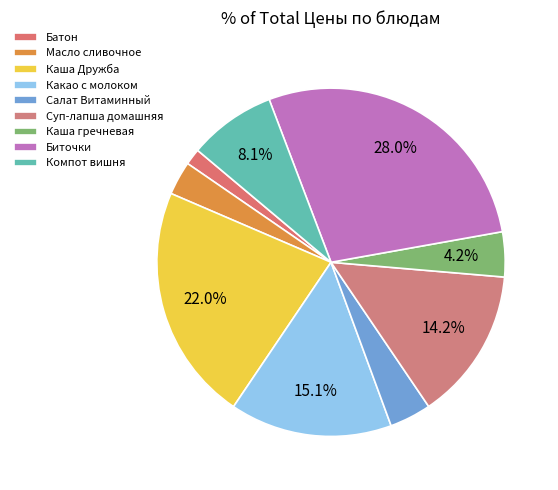

Approximately how many times larger is the value at Масло сливочное compared to Батон?

2.1